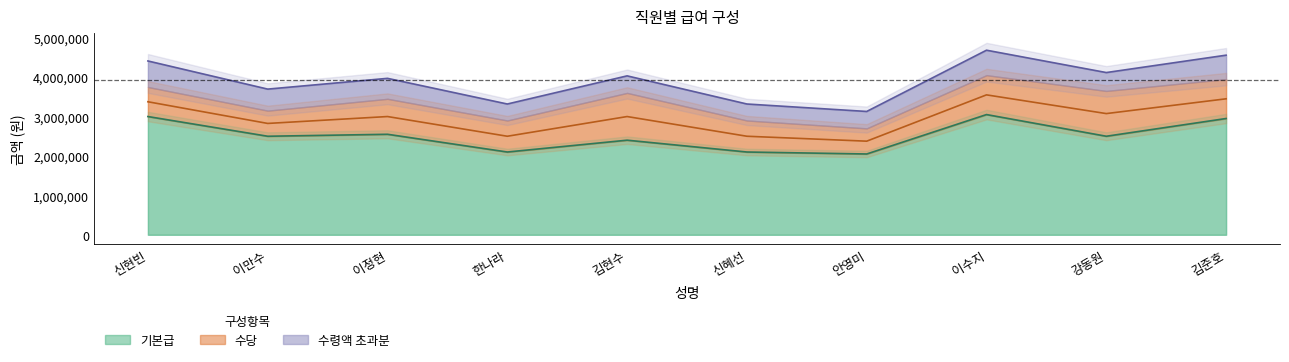

Does the chart have visible grid lines?

No